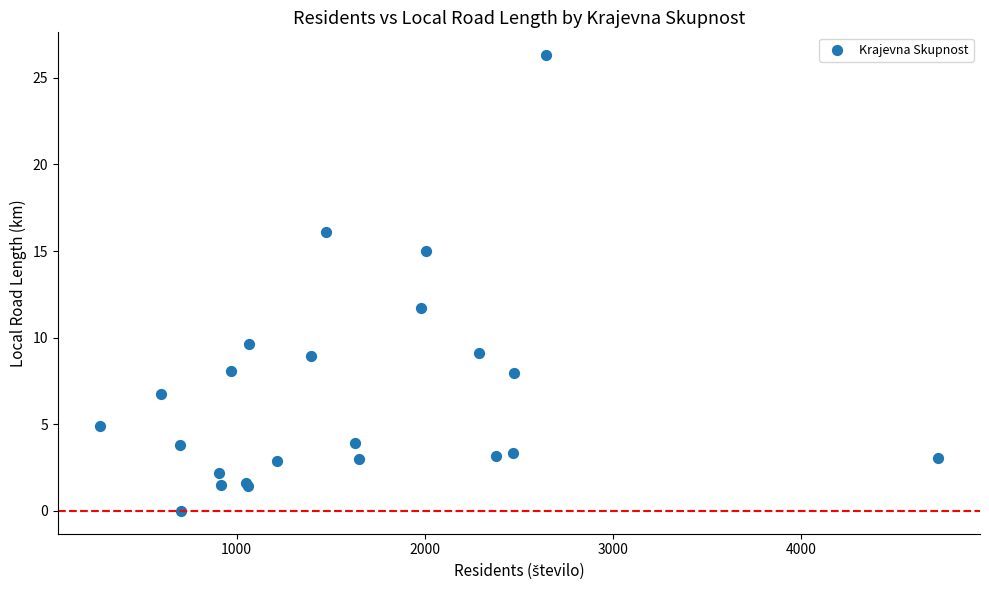

What Y value in the scatter plot is closest to 13?

11.7